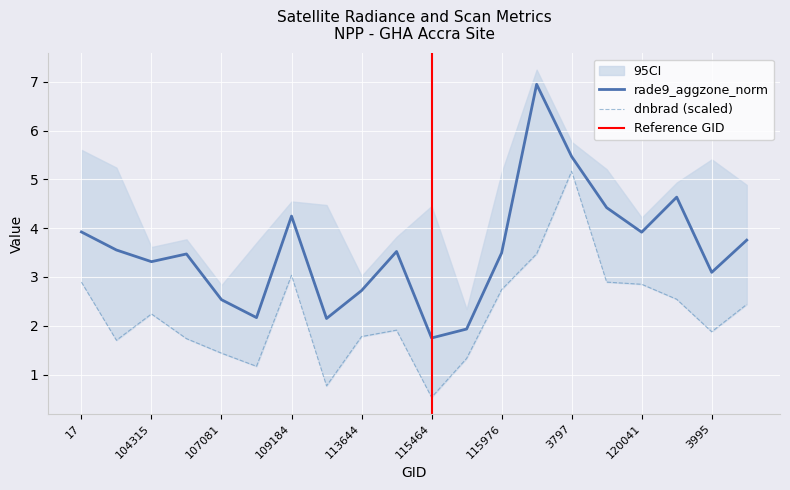

What is the average value of the dnbrad series?

2.2